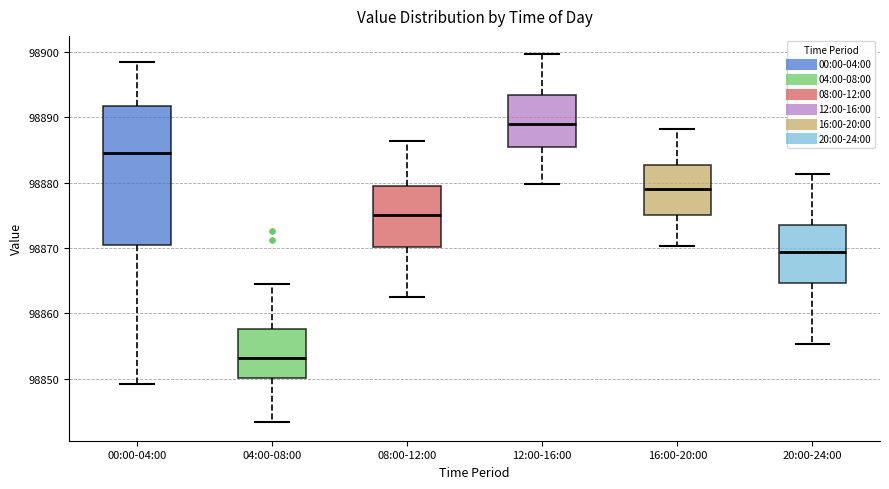

Comparing the boxes themselves (not the whiskers), which one is the tallest?

00:00-04:00